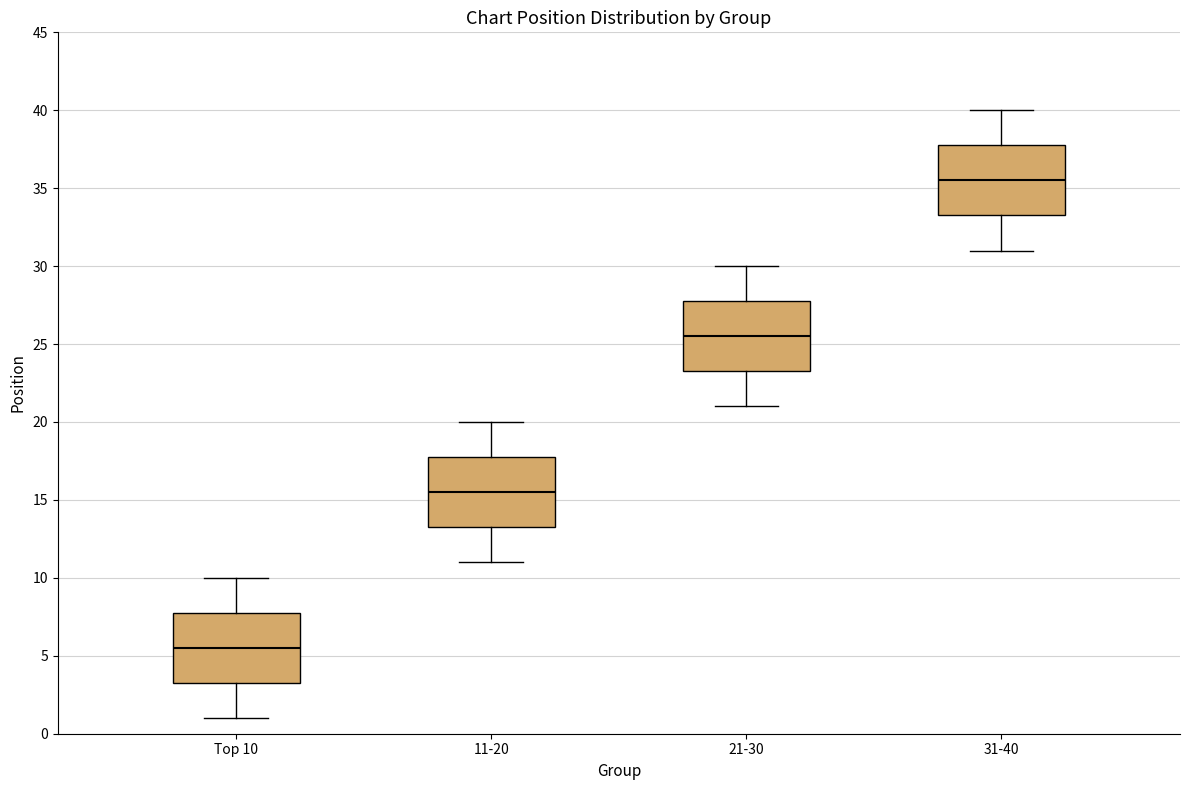

Where is the upper edge of the box for 11-20 on the y-axis? The values are not printed on the chart, so give them approximately, as read against the axis.

18.0